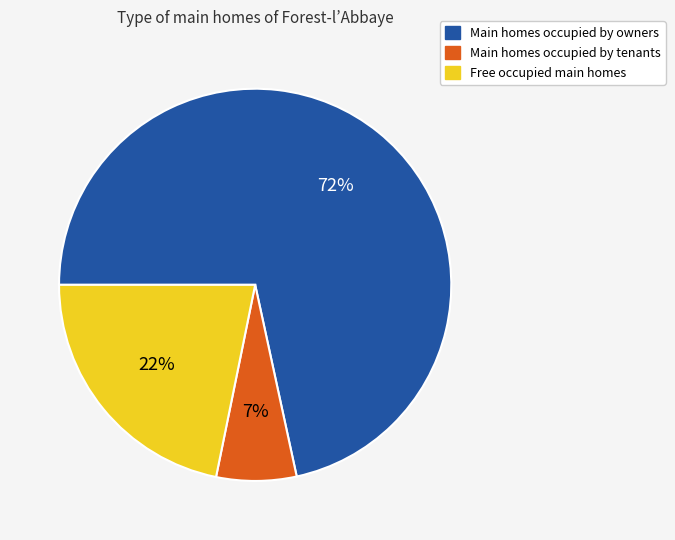

Is there a majority slice in this chart?

Yes